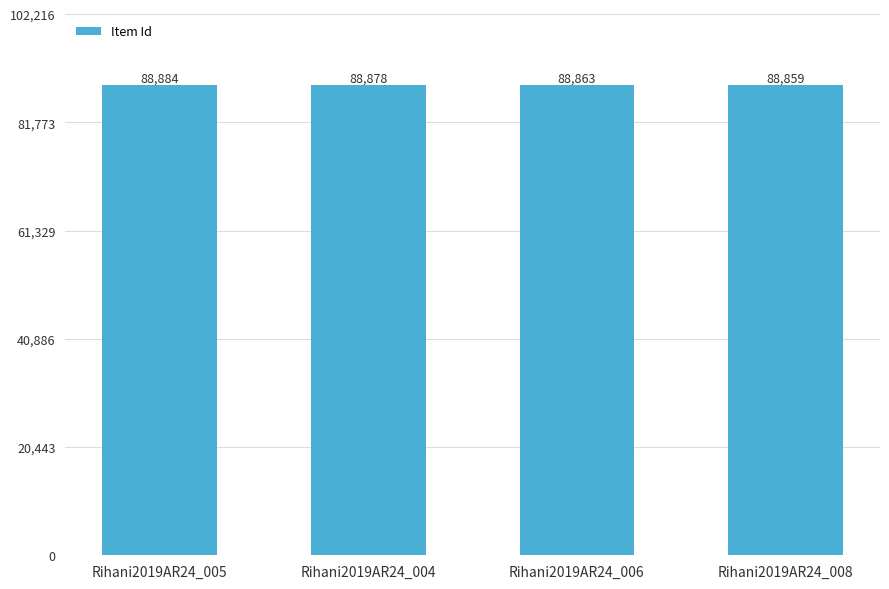

How many series are shown in this chart?

1